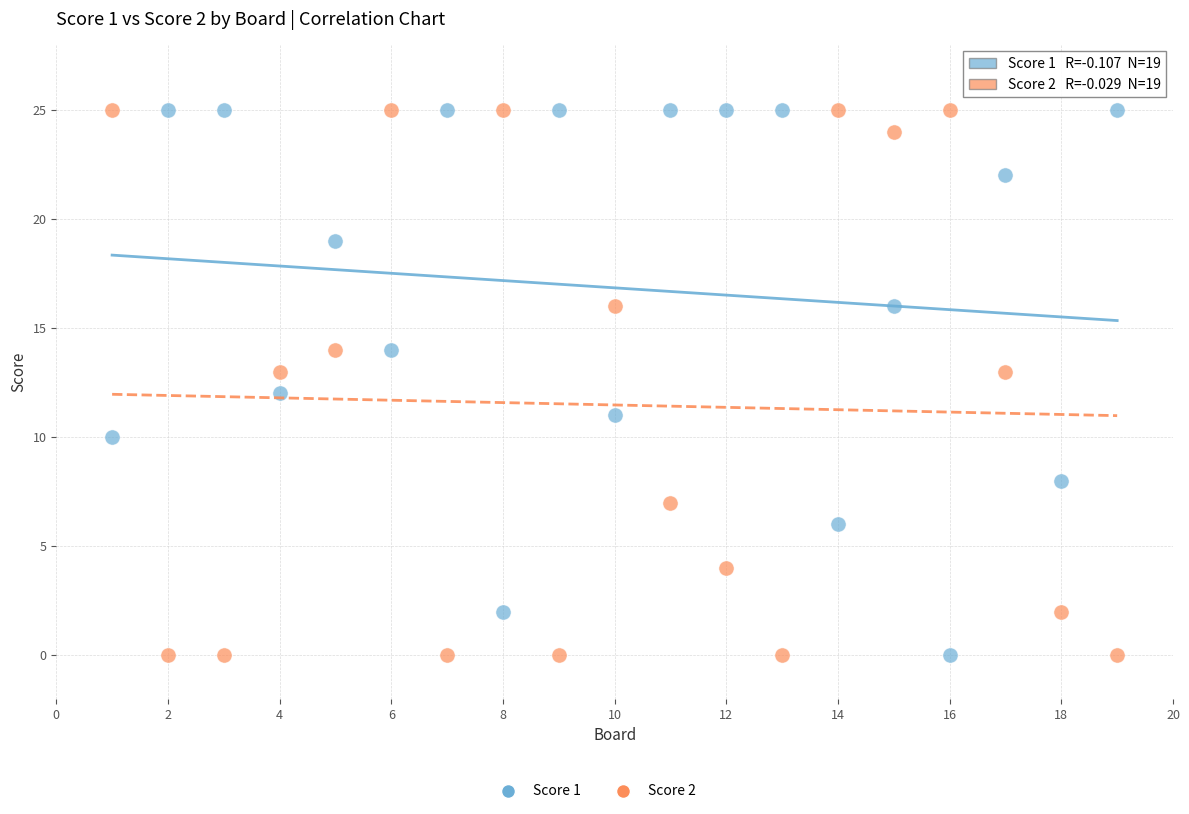

What is the X range (max minus min) for the scatter plot?

18